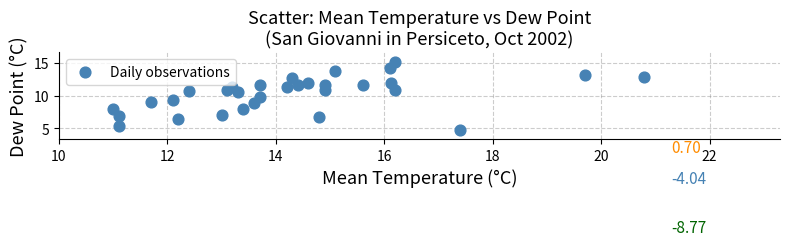

What is the range of X values (max minus min)?

9.8